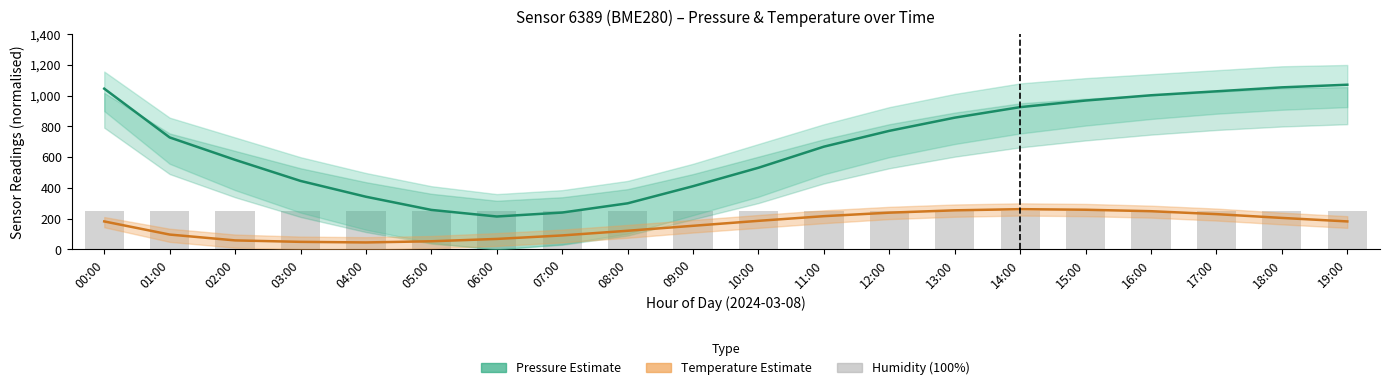

Which series has the largest range (max minus min)?

Pressure (normalised)